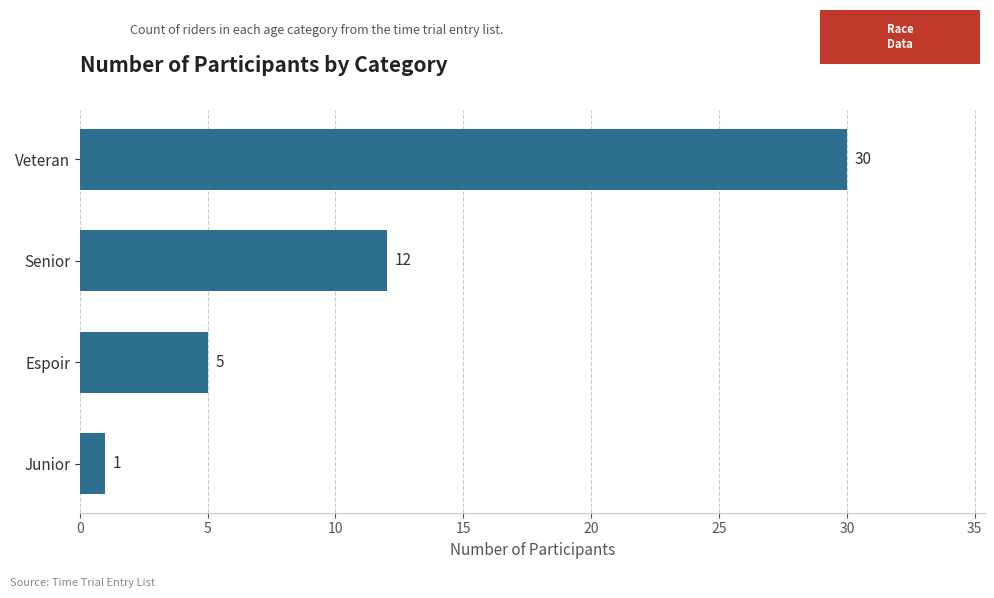

What is the smallest value displayed?

1